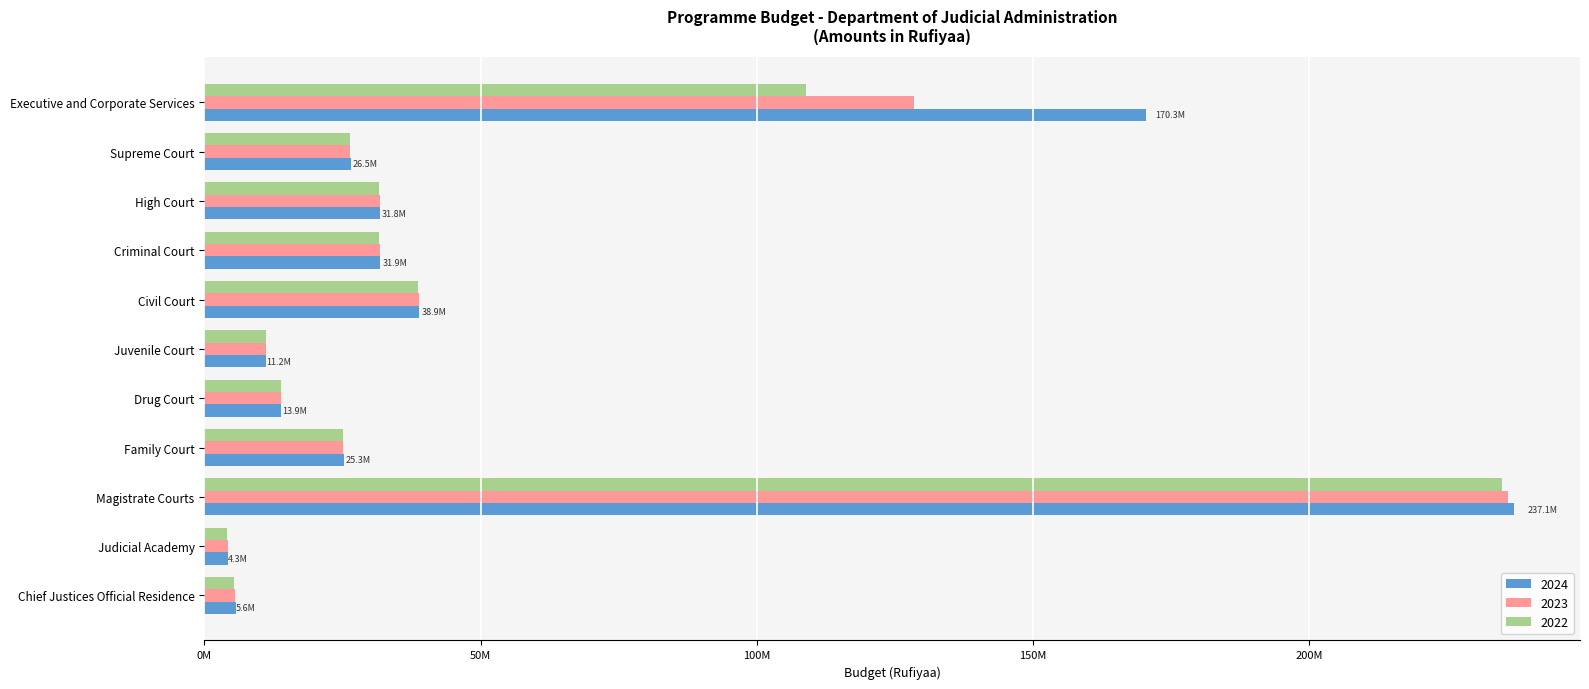

What are all the series names shown in the legend?

2024, 2023, 2022